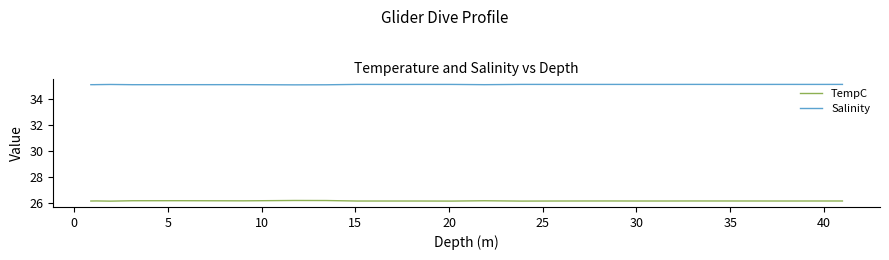

How many TempC values are between 26 and 27?

26